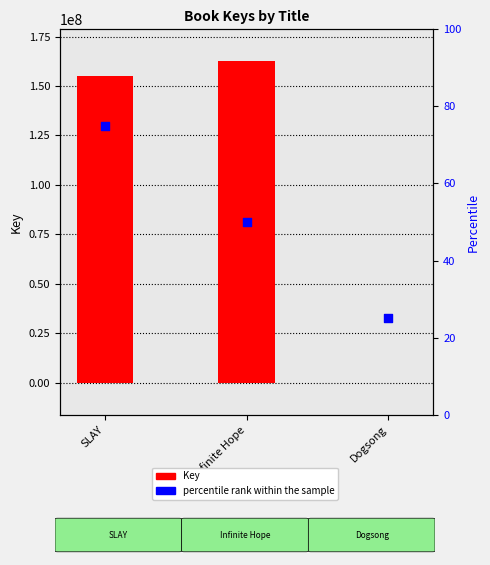

Which series has the widest spread of Y values?

Key